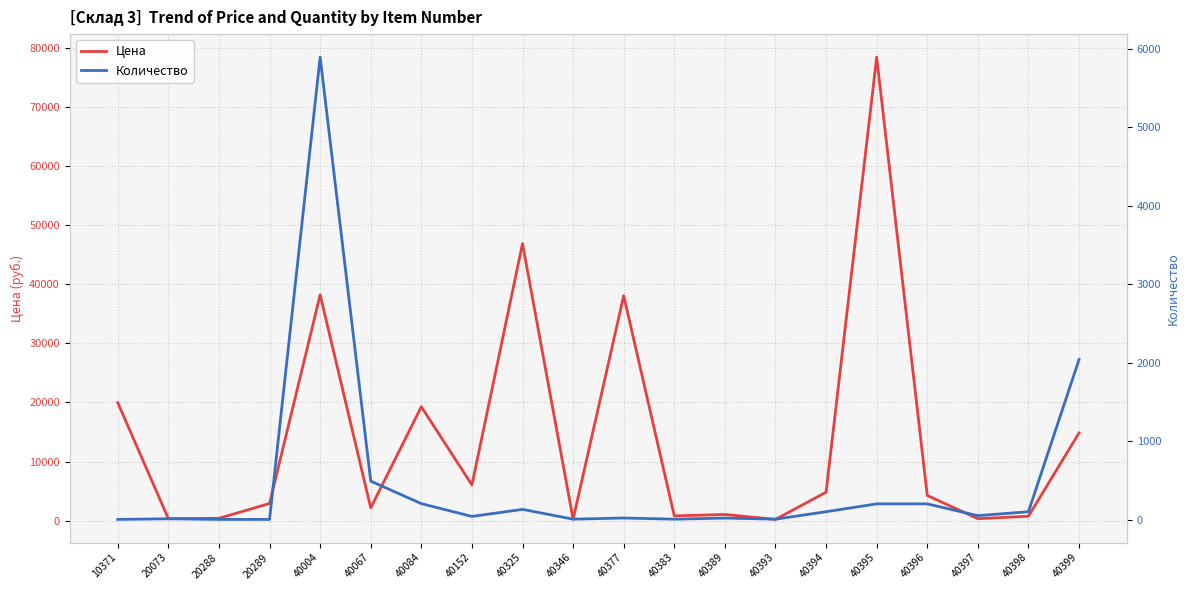

What is the greatest value displayed?

78386.0